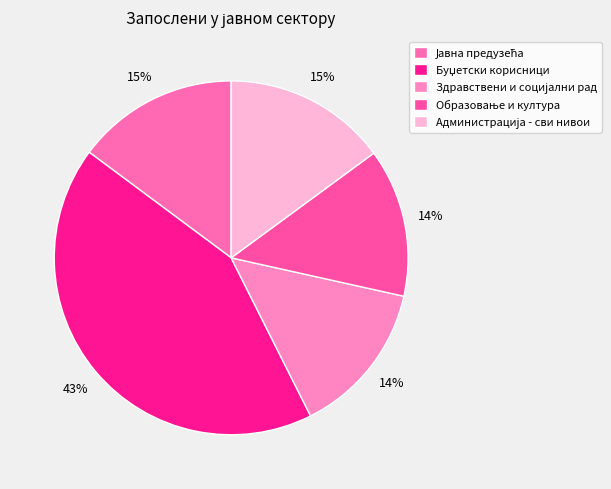

Rank the categories by value from lowest to highest.

Образовање и култура, Здравствени и социјални рад, Јавна предузећа, Администрација - сви нивои, Буџетски корисници